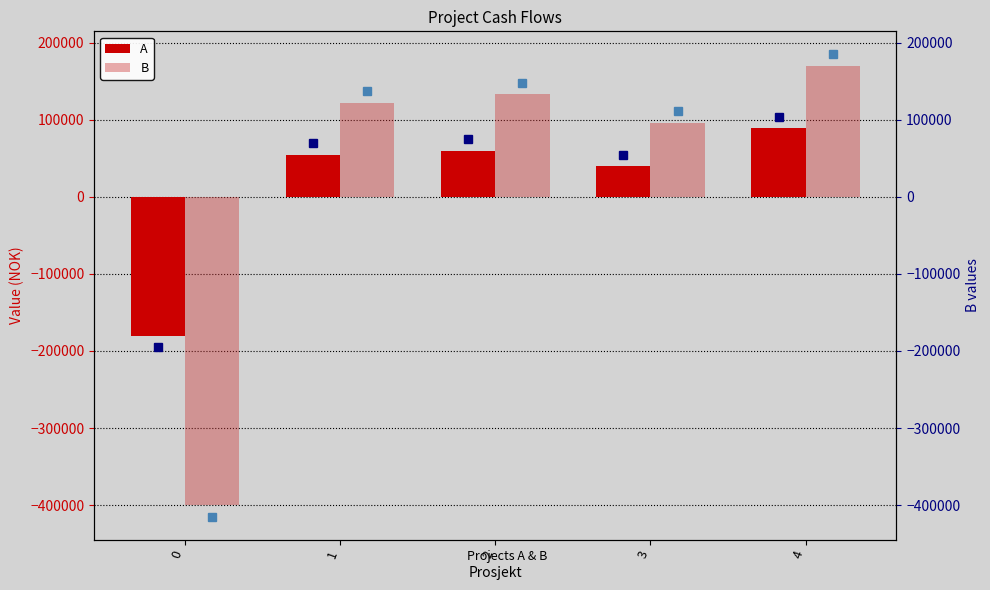

How many values in the A series are below 55000?

2